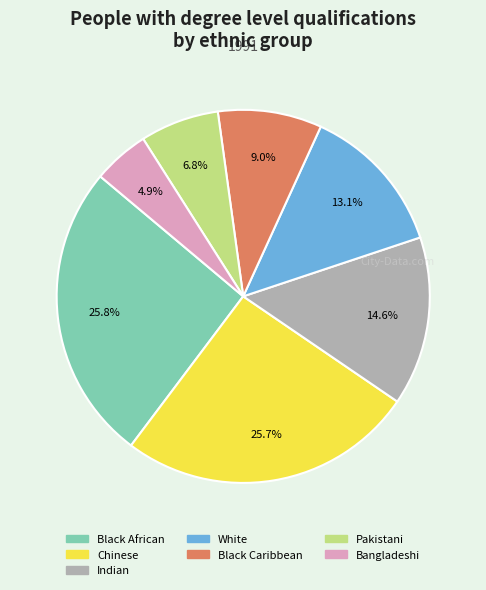

Which slice is the smallest?

Bangladeshi